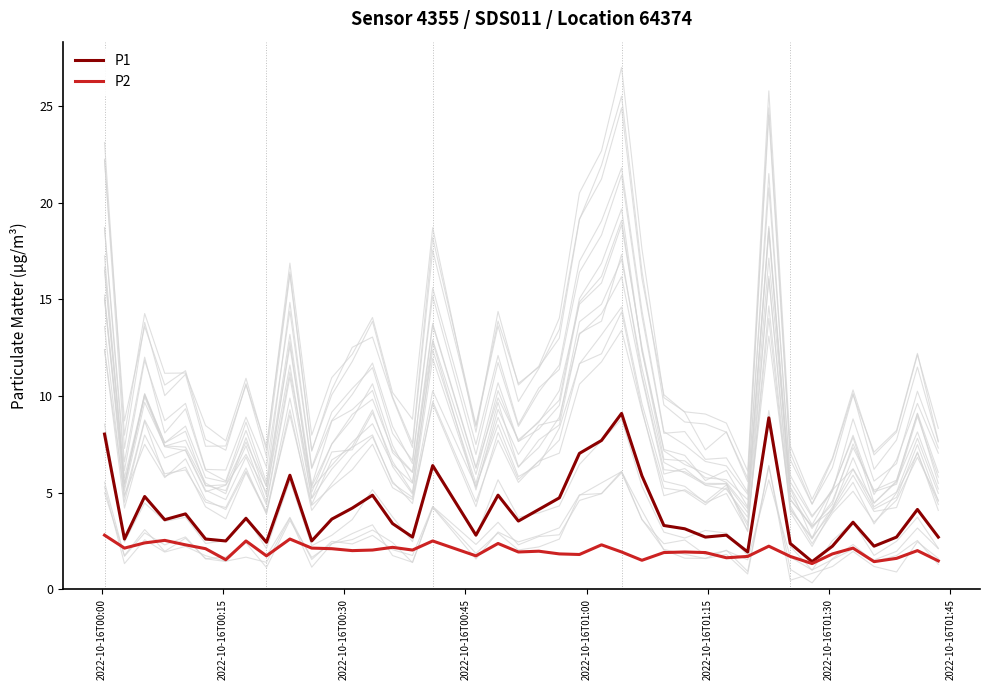

What is the maximum value for P2?

2.8